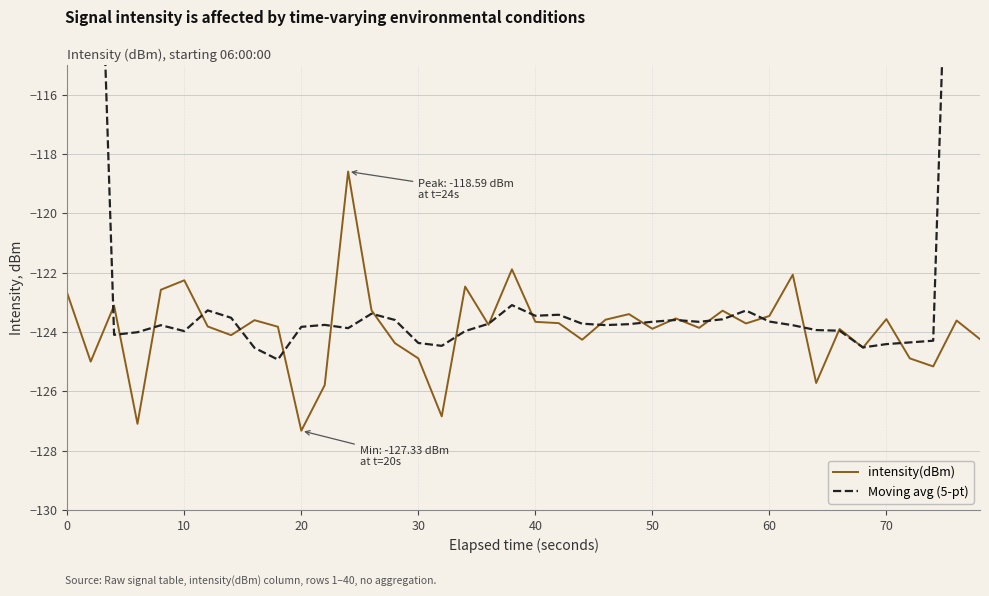

After their last crossing, which series has the higher values: Moving avg (5-pt) or intensity(dBm)?

Moving avg (5-pt)